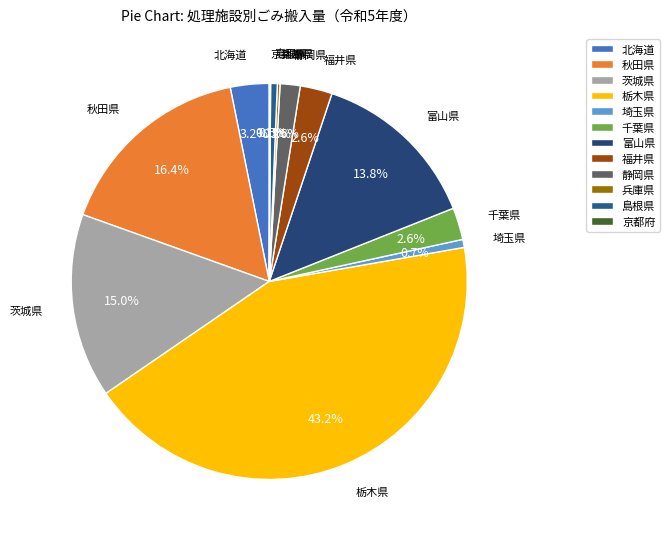

Between 茨城県 and 千葉県, which is larger?

茨城県